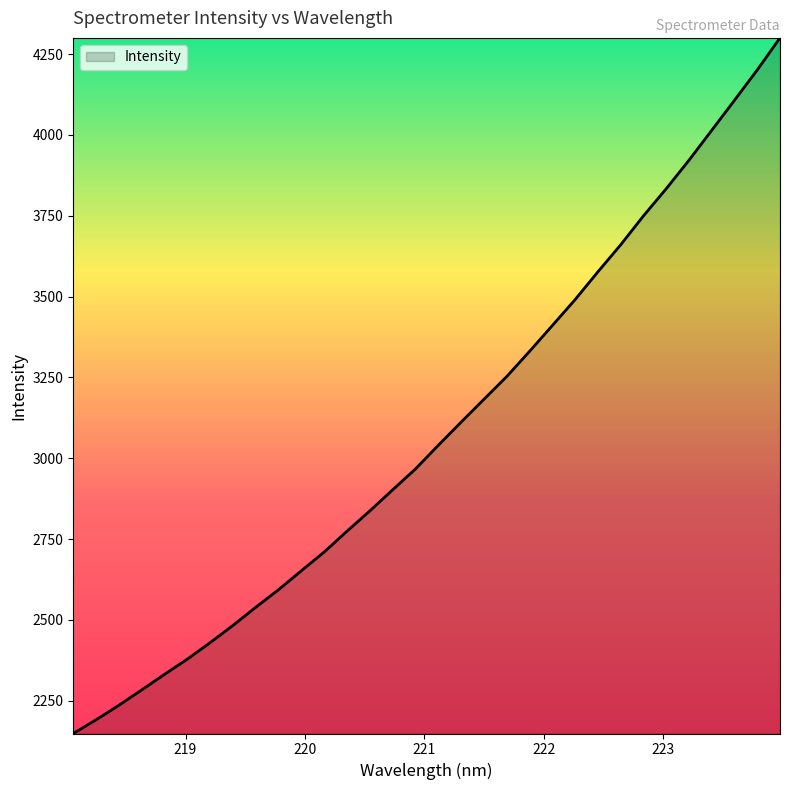

What is the smallest value displayed?

2148.6